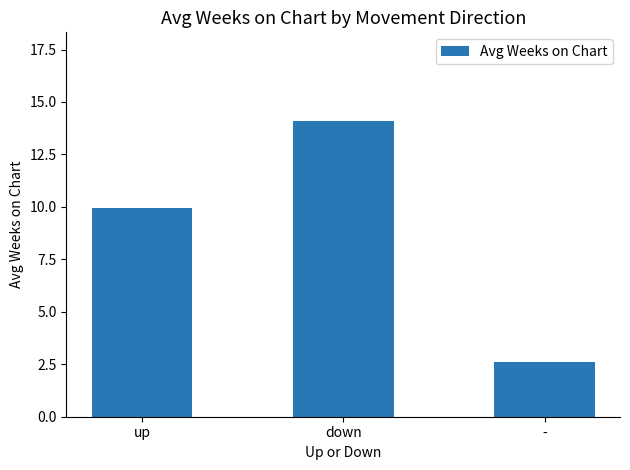

List the labels in order of value, smallest first.

-, up, down